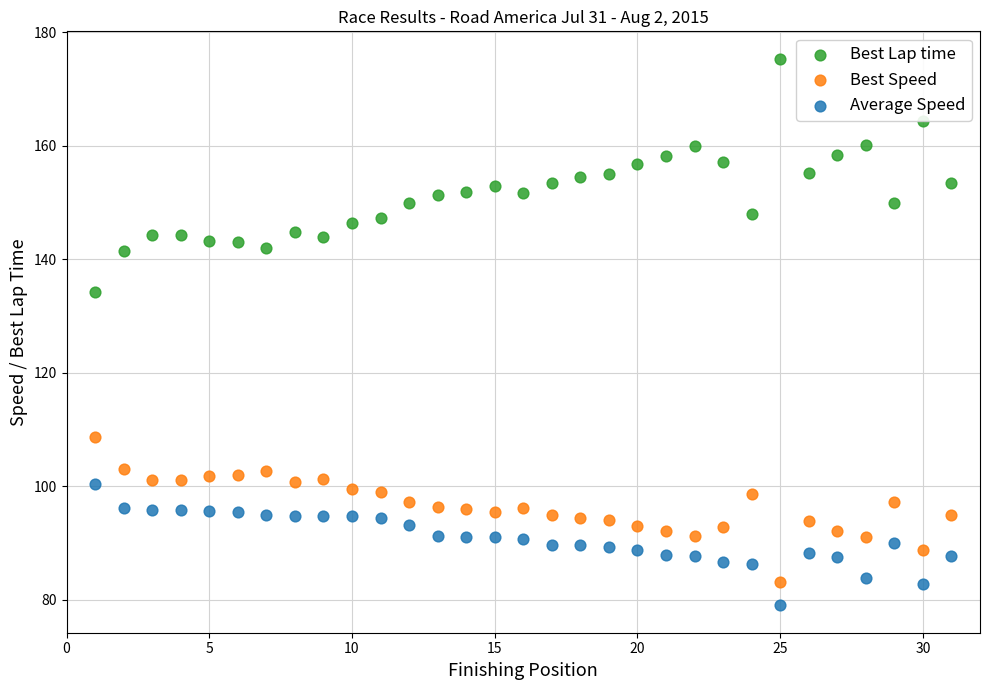

What are all the series names shown in the legend?

Best Lap time, Best Speed, Average Speed